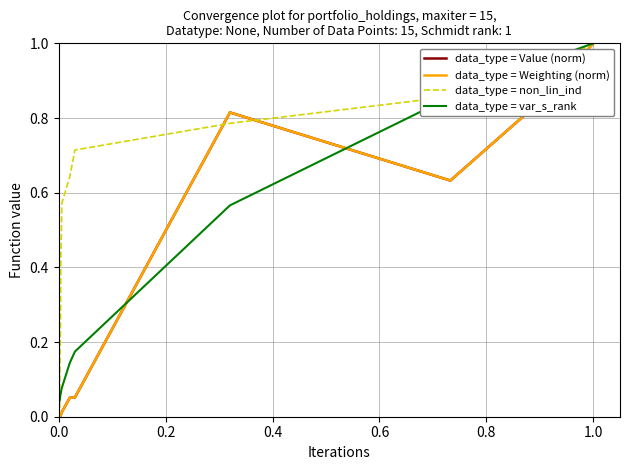

Reading right to left, list all the values displayed in this chart.

data_type = Value (norm): 1.0	0.9	0.6	0.8	0.1	0.1	0.0	0.0	0.0	0.0	0.0	0.0	0.0	0.0	0.0
data_type = Weighting (norm): 1.0	0.9	0.6	0.8	0.1	0.1	0.0	0.0	0.0	0.0	0.0	0.0	0.0	0.0	0.0
data_type = non_lin_ind: 1.0	0.9	0.9	0.8	0.7	0.6	0.6	0.5	0.4	0.4	0.3	0.2	0.1	0.1	0.0
data_type = var_s_rank: 1.0	1.0	0.9	0.6	0.2	0.1	0.1	0.1	0.1	0.1	0.1	0.1	0.0	0.0	0.0